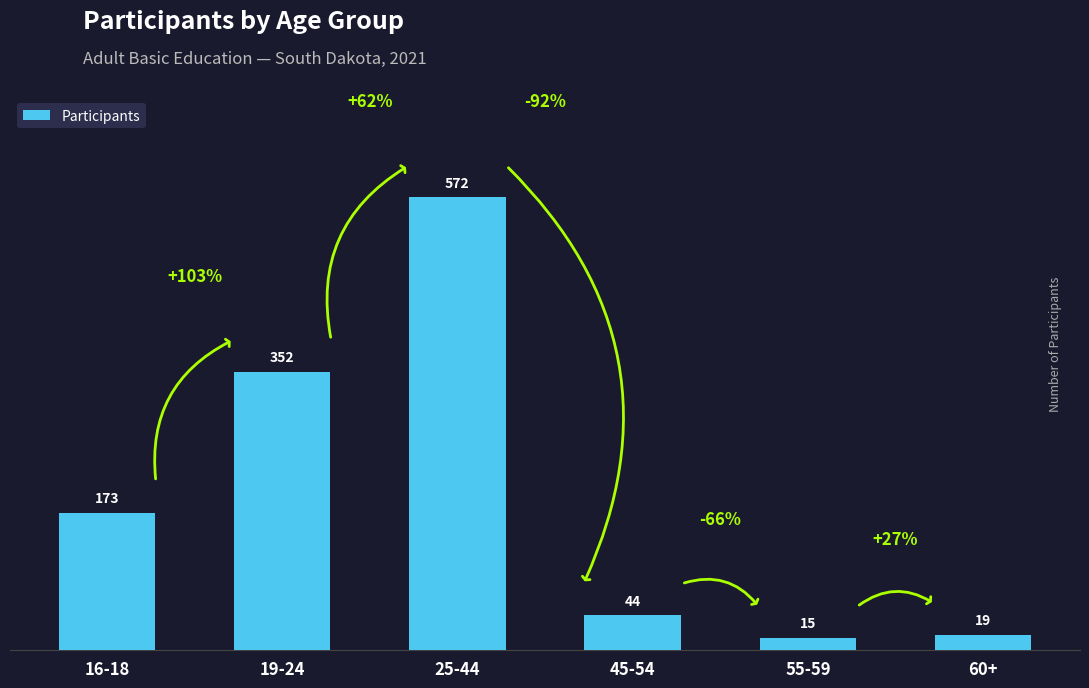

How many bars are there in total?

6